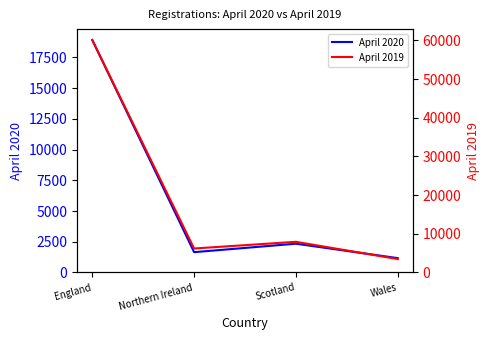

Between Northern Ireland and Scotland, which is larger?

Scotland